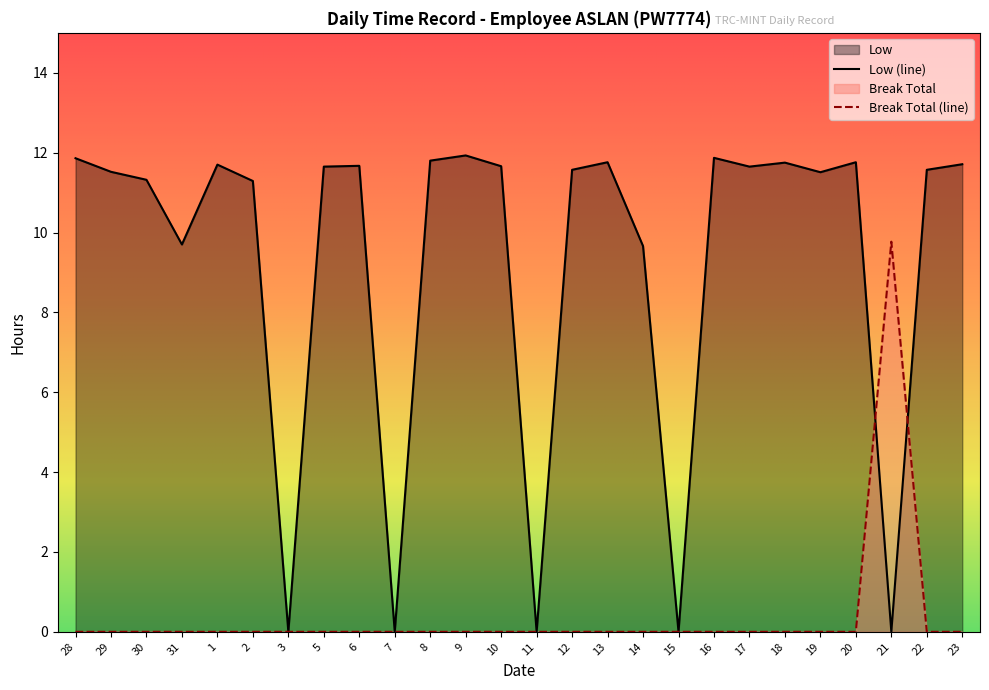

Reading left to right, transcribe all the data shown in this chart.

Low: 11.9	11.5	11.3	9.7	11.7	11.3	0.0	11.7	11.7	0.0	11.8	11.9	11.7	0.0	11.6	11.8	9.7	0.0	11.9	11.7	11.8	11.5	11.8	0.0	11.6	11.7
Break Total: 0.0	0.0	0.0	0.0	0.0	0.0	0.0	0.0	0.0	0.0	0.0	0.0	0.0	0.0	0.0	0.0	0.0	0.0	0.0	0.0	0.0	0.0	0.0	9.8	0.0	0.0